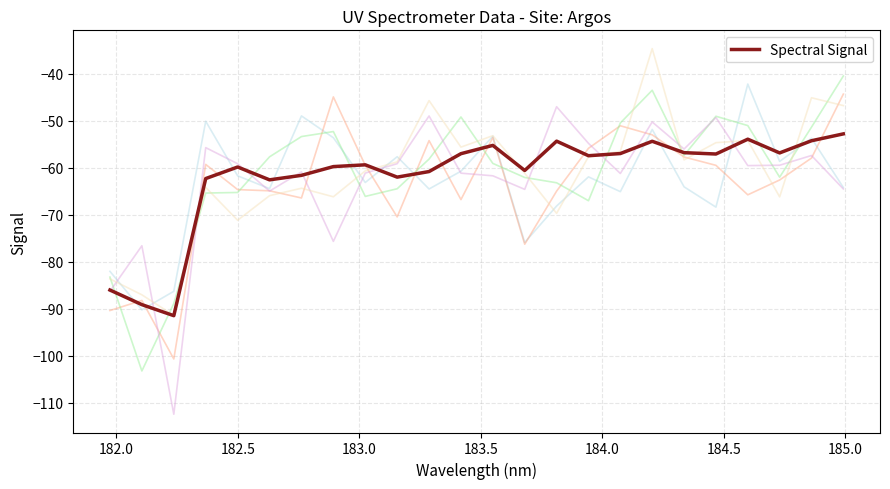

Reading right to left, list all the values displayed in this chart.

-52.8	-54.3	-56.8	-53.9	-57.1	-56.8	-54.4	-57.0	-57.4	-54.3	-60.6	-55.2	-57.0	-60.8	-62.0	-59.4	-59.7	-61.6	-62.6	-59.8	-62.3	-91.4	-89.1	-86.0